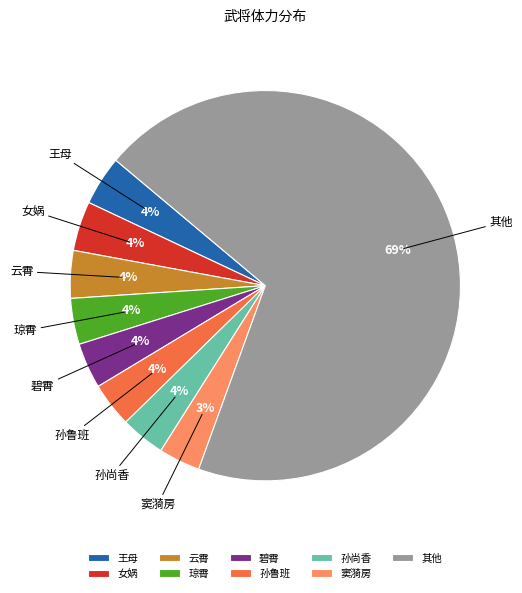

Which slice is the largest?

其他